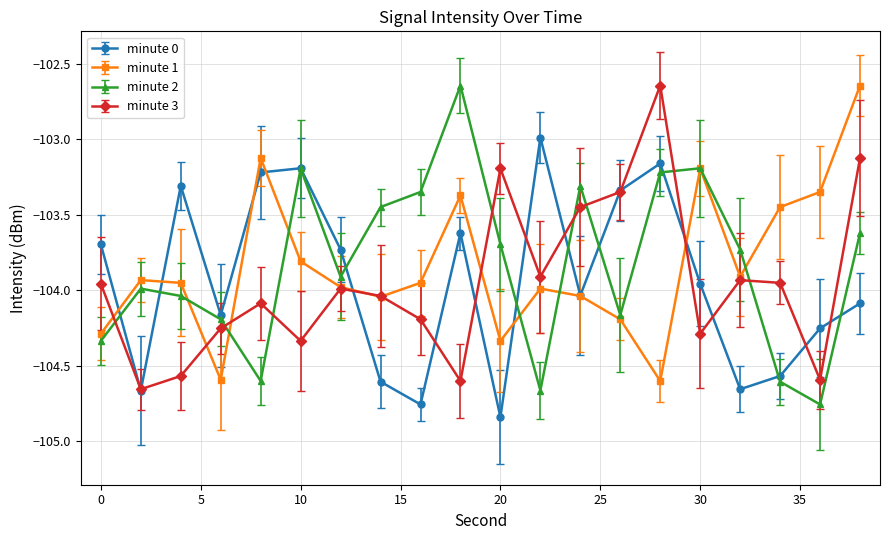

True or false: minute 2 and minute 0 cross at least once.

True